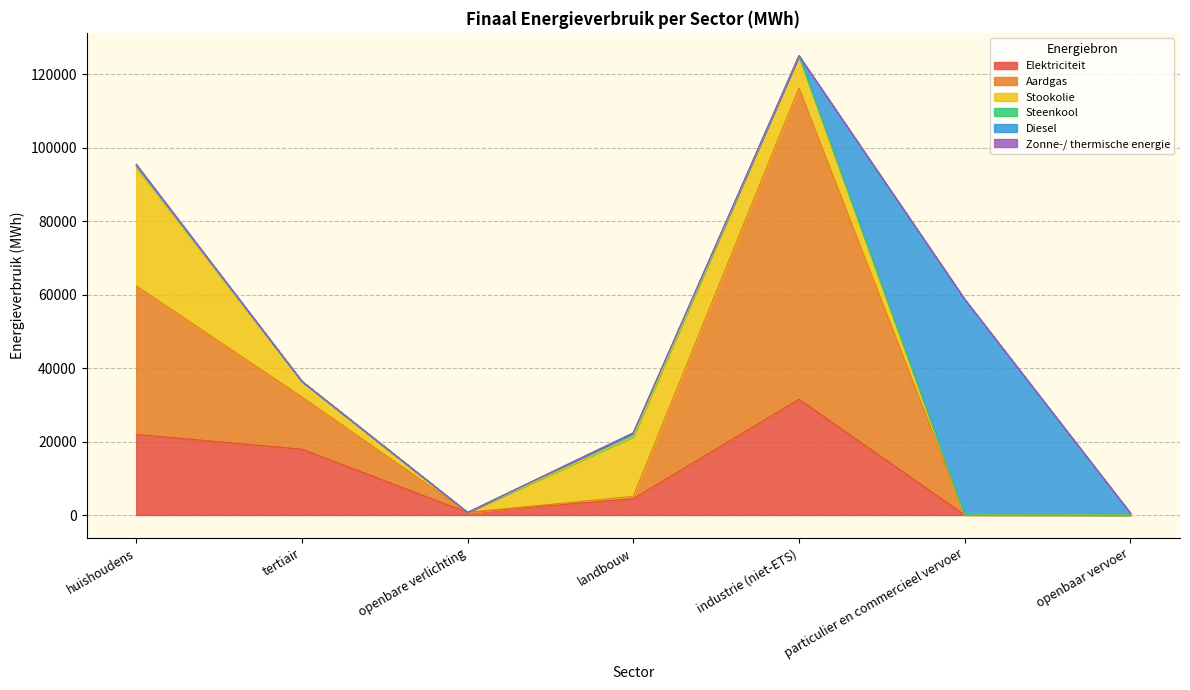

What is the label of the 4th point from the left?

landbouw